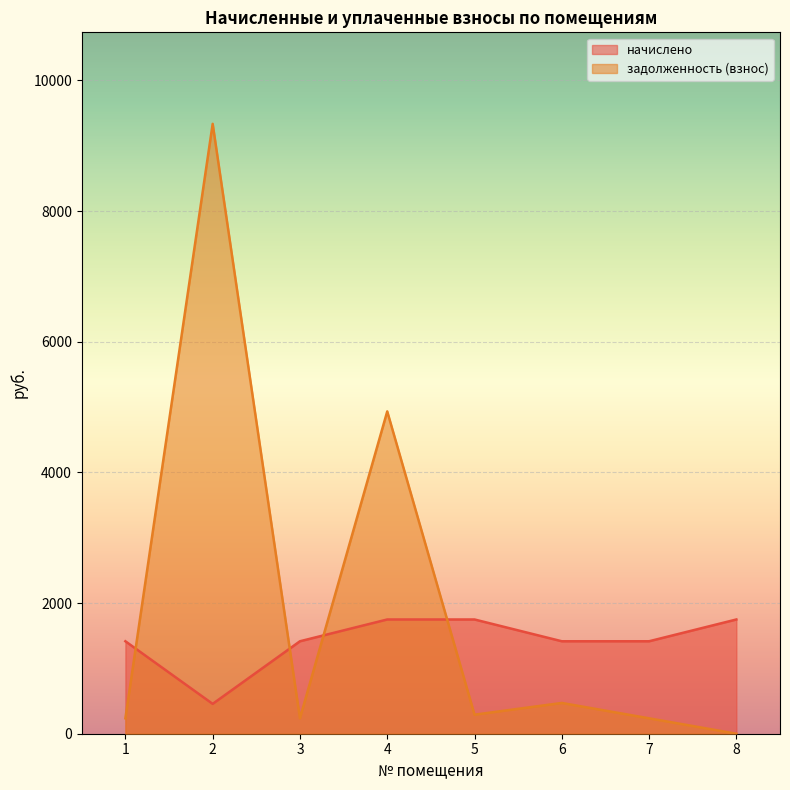

How many times do задолженность (взнос) and начислено cross each other?

4